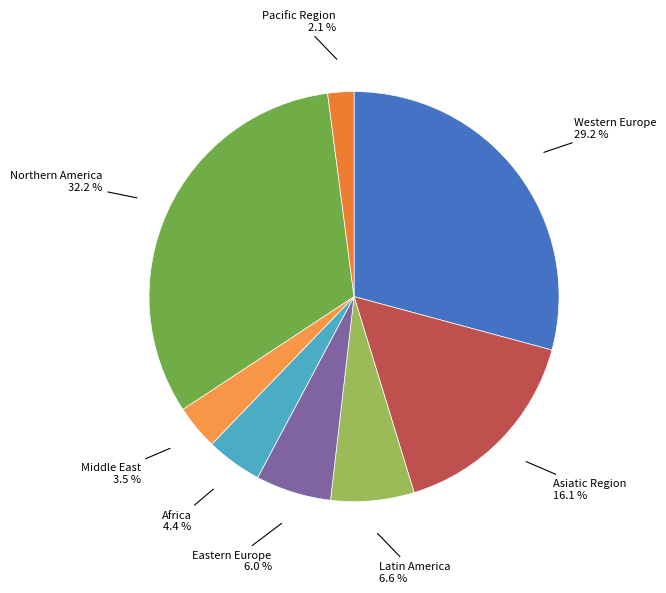

Approximately how many times larger is the value at Middle East compared to Africa?

0.8